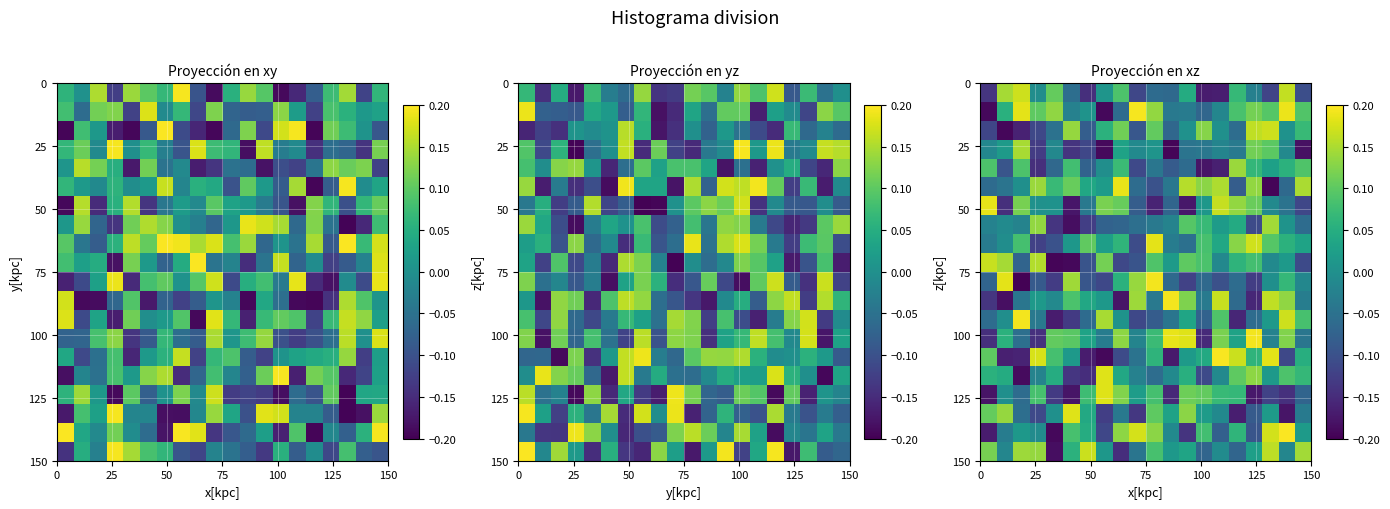

What is the minimum value shown in the chart?

-0.2